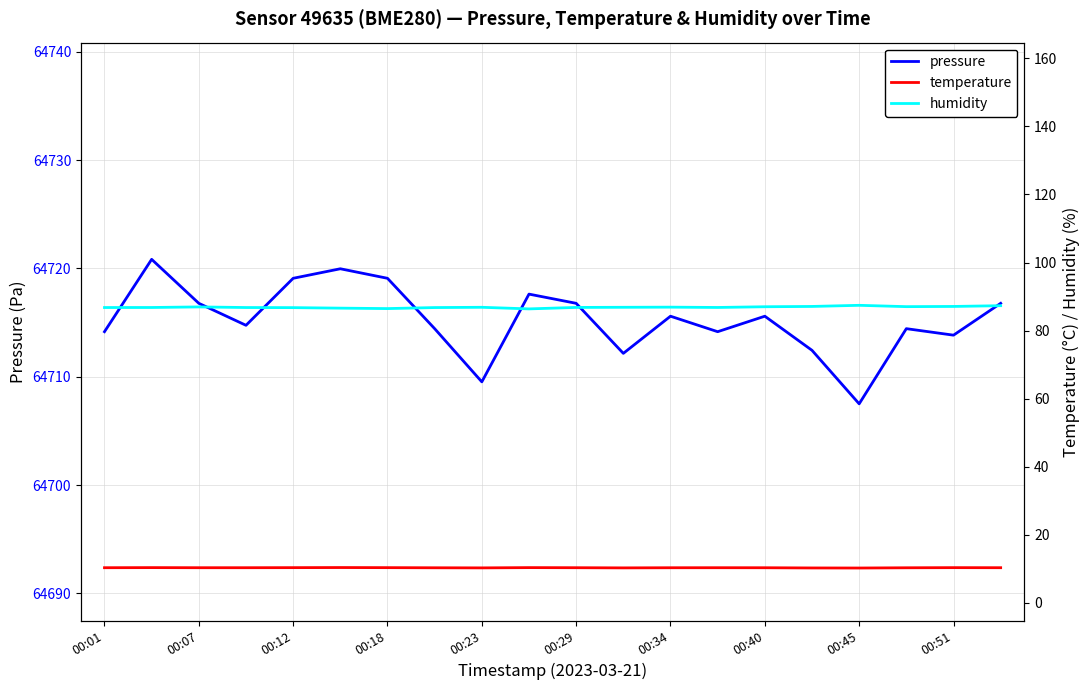

What is the average value of the pressure series?

64715.3